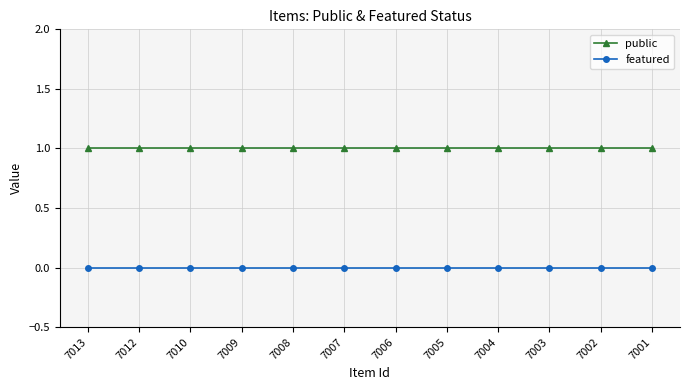

Is it true that featured equals 0 at 7005?

True